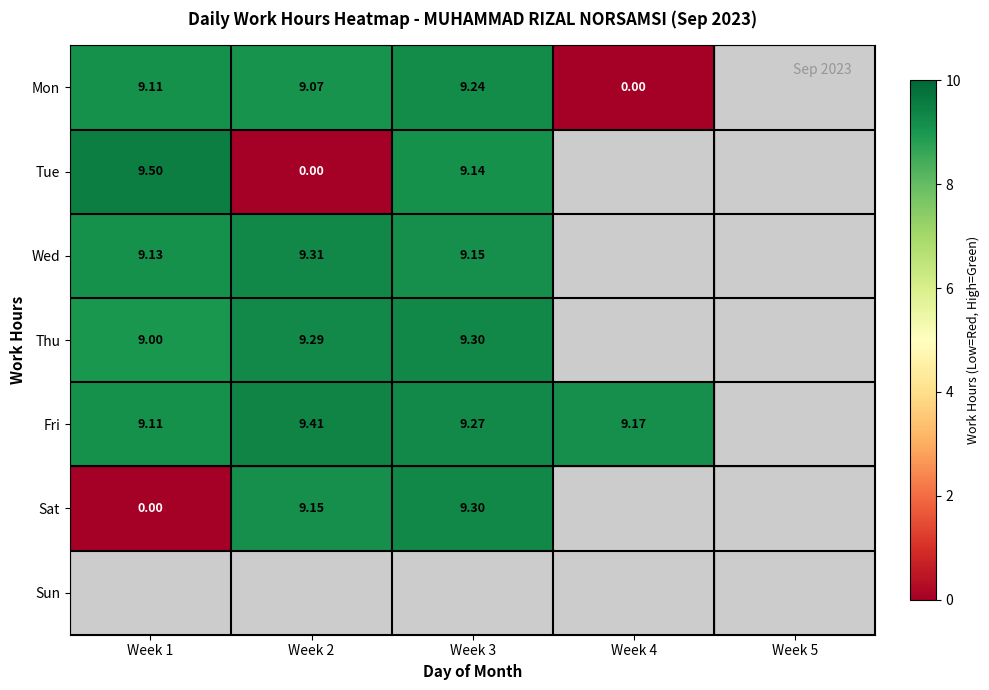

What is the highest value of the Mon series?

9.2